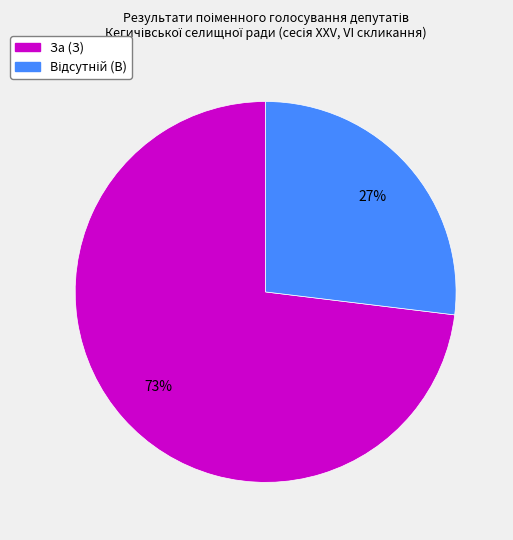

How many segments does this pie chart have?

2